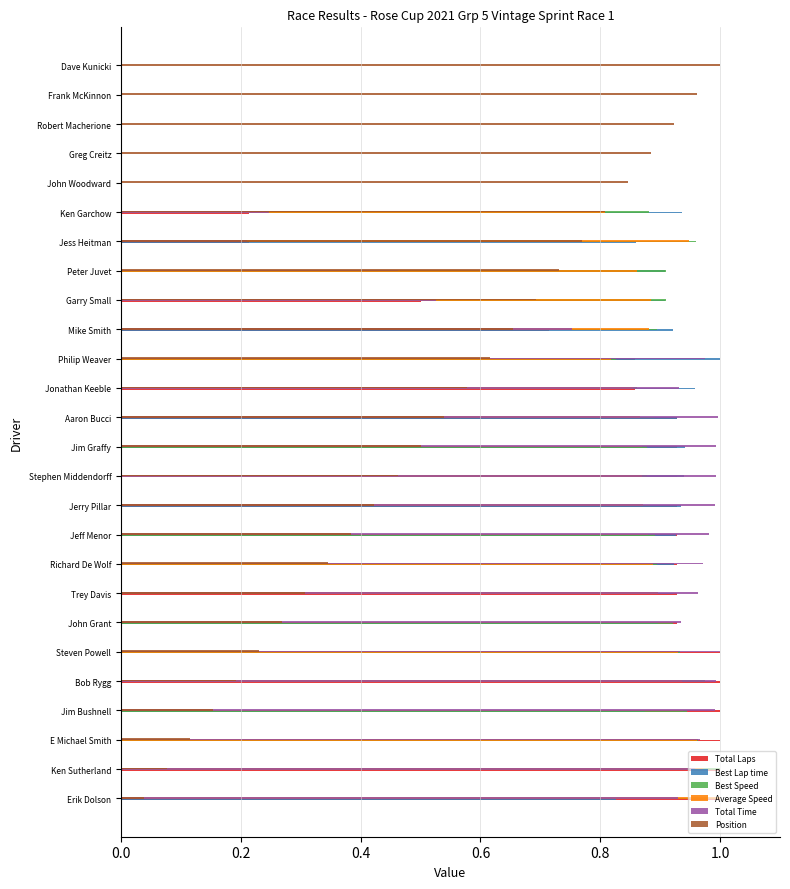

The Best Speed series shows 1.7 at E Michael Smith. True or false?

False